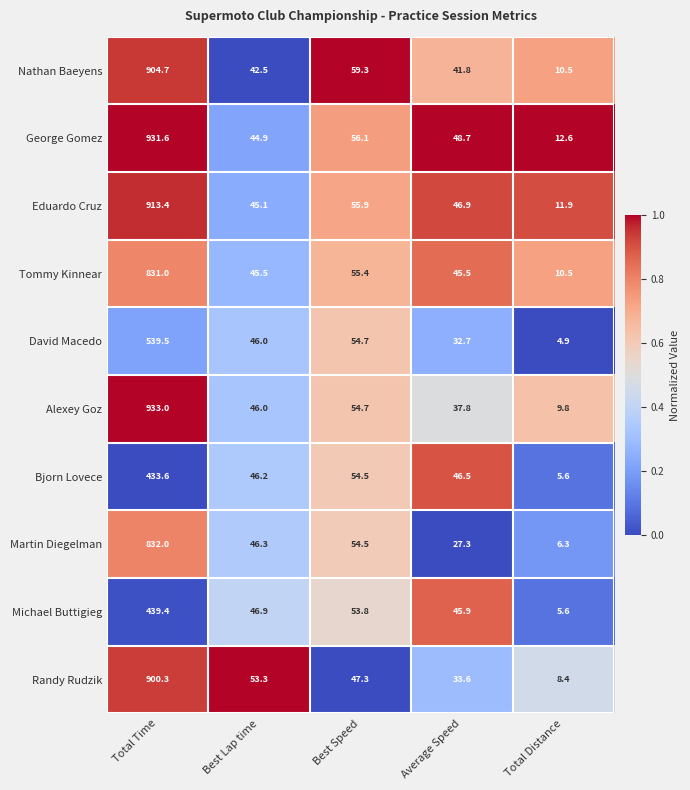

Is the value of Alexey Goz at Total Time greater than the value of David Macedo at Best Speed?

Yes